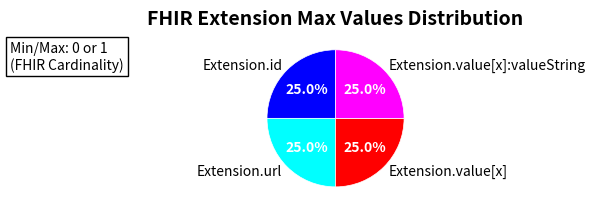

Count the number of slices in the pie.

4